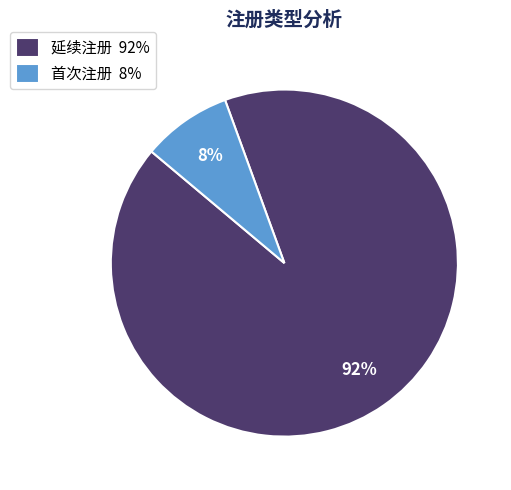

Does 延续注册 represent more than half of the total?

Yes